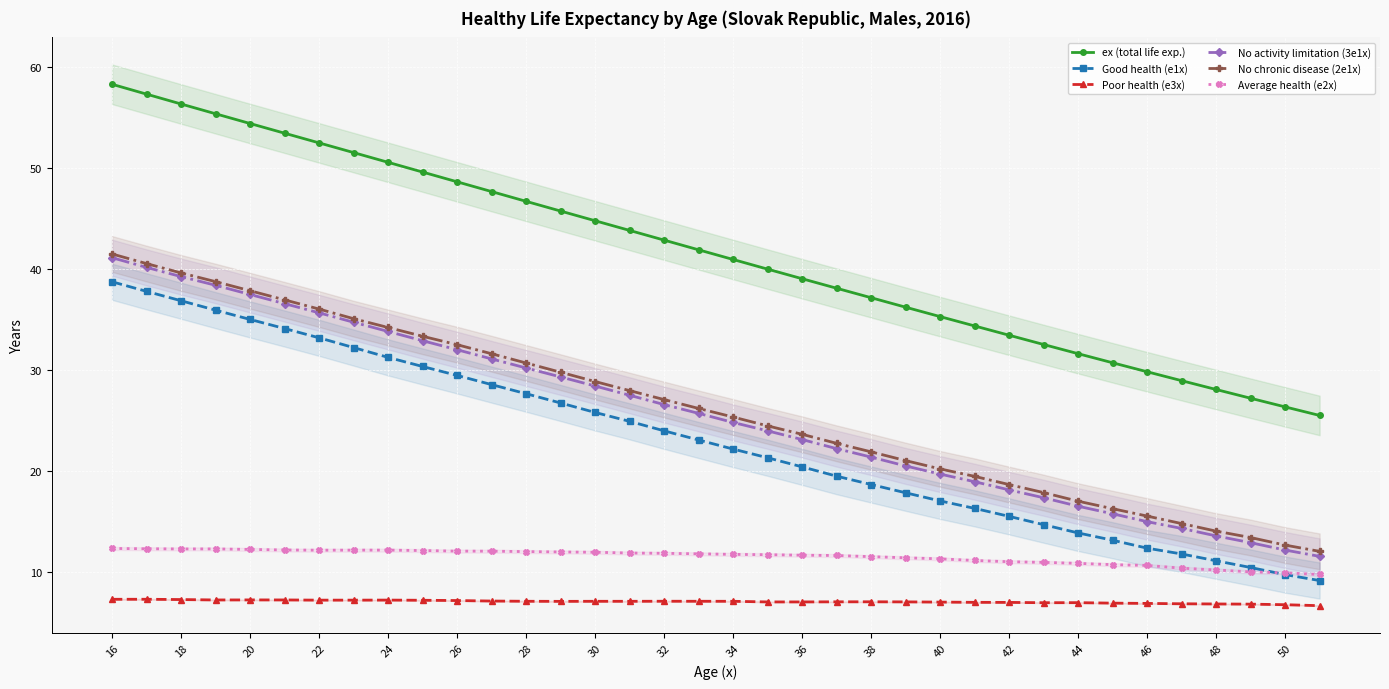

Is it true that Average health (e2x) equals 20.7 at 38?

False